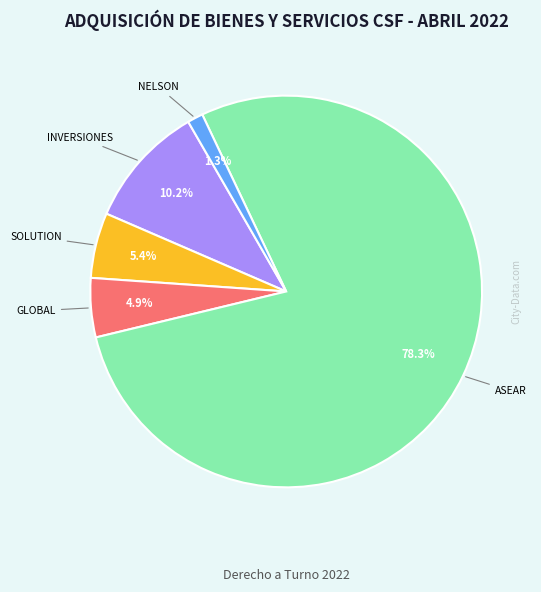

Is there any slice that represents more than half of the pie?

Yes